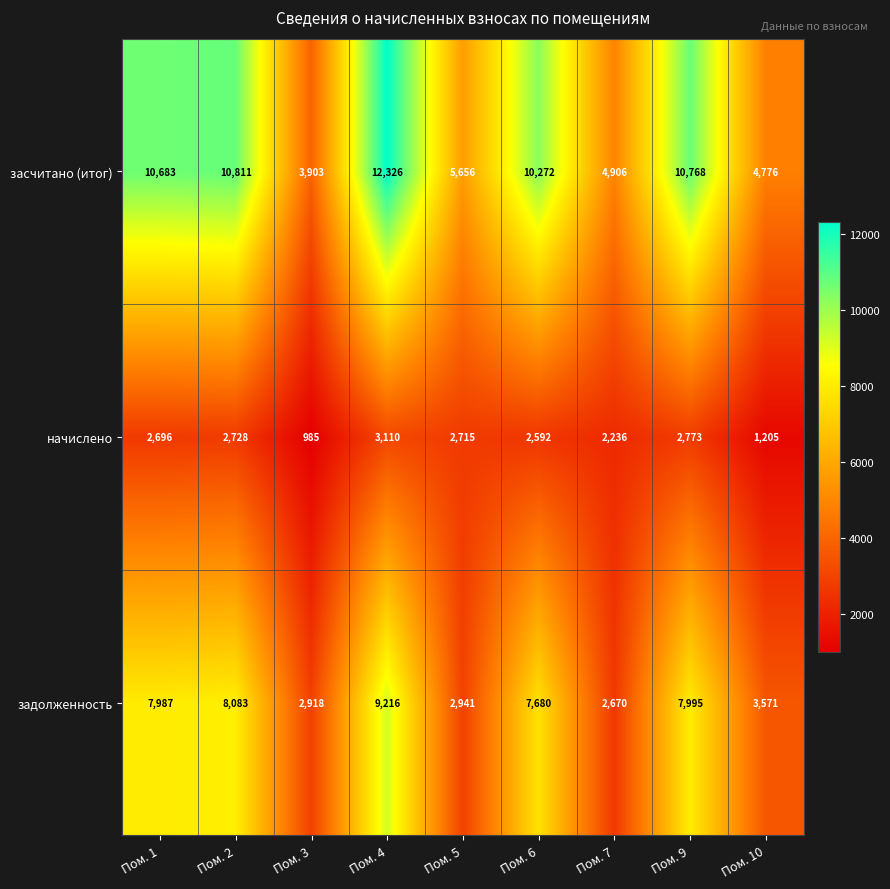

What is the difference between the maximum and second lowest values in the задолженность series?

6298